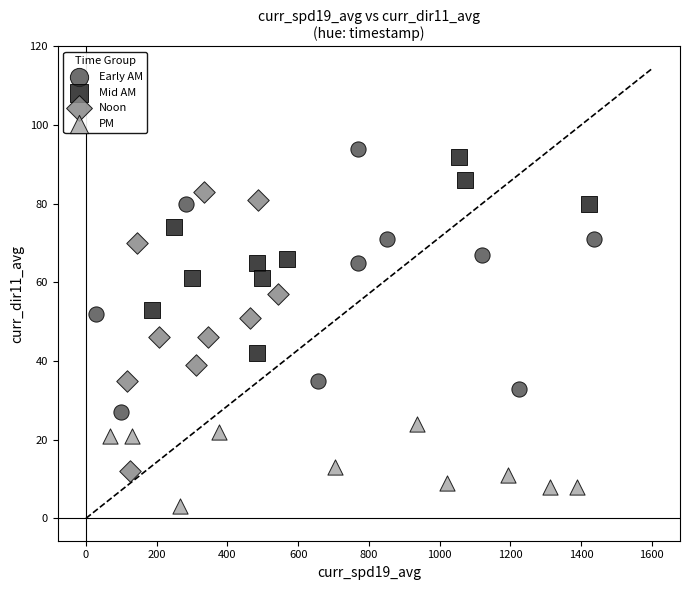

What are all the series names shown in the legend?

Early AM, Mid AM, Noon, PM